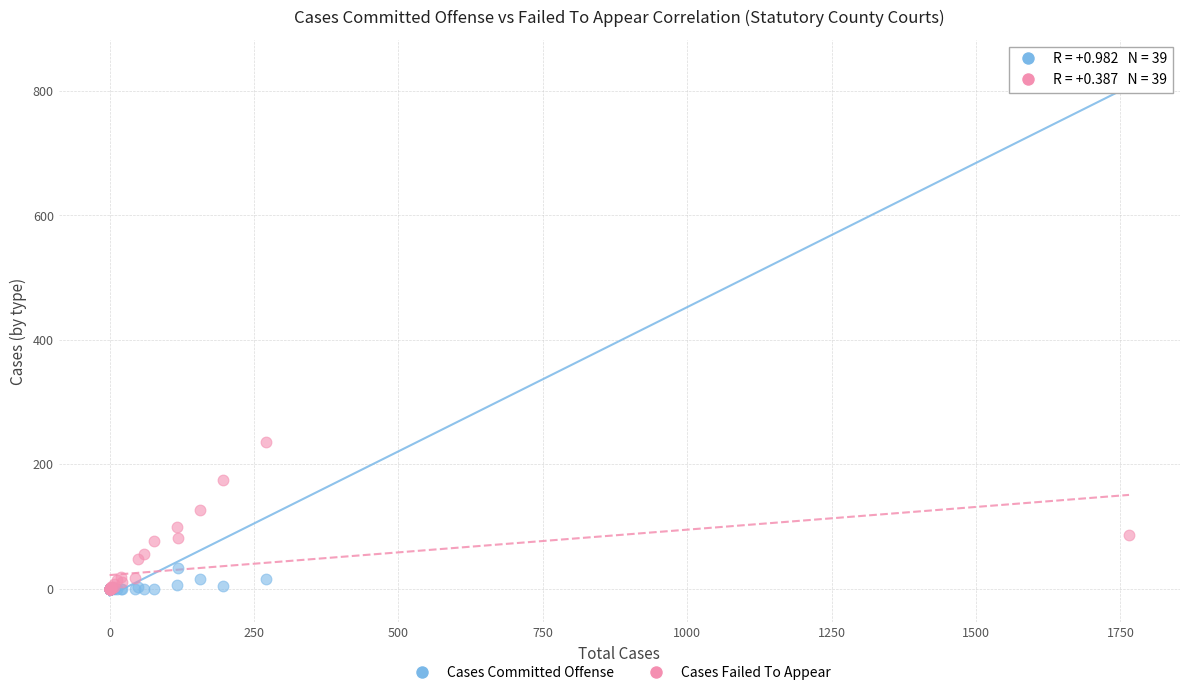

In the Cases Committed Offense series, what Y value is closest to 420?

33